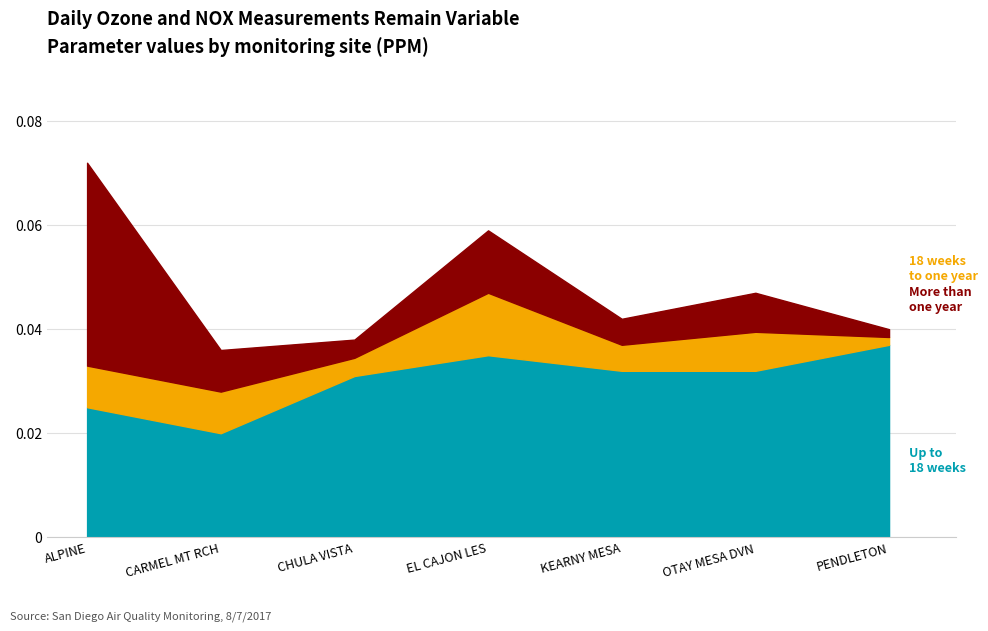

List the series in order of their peak value, lowest first.

Up to 18 weeks, 18 weeks to one year, More than one year